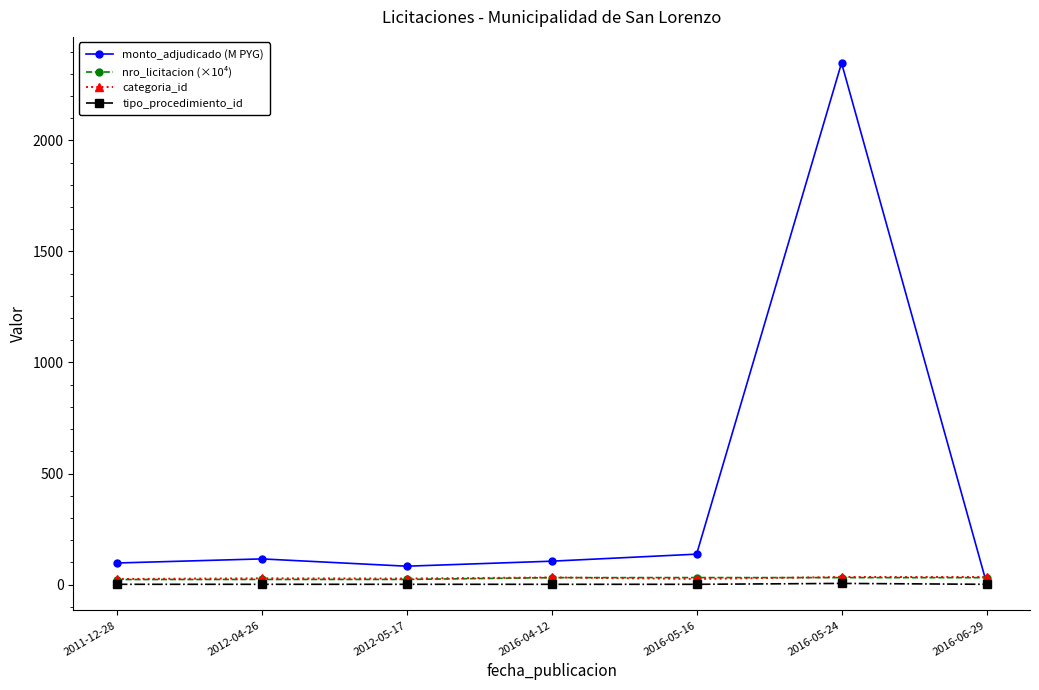

Which series has the largest total across all categories?

monto_adjudicado (M PYG)